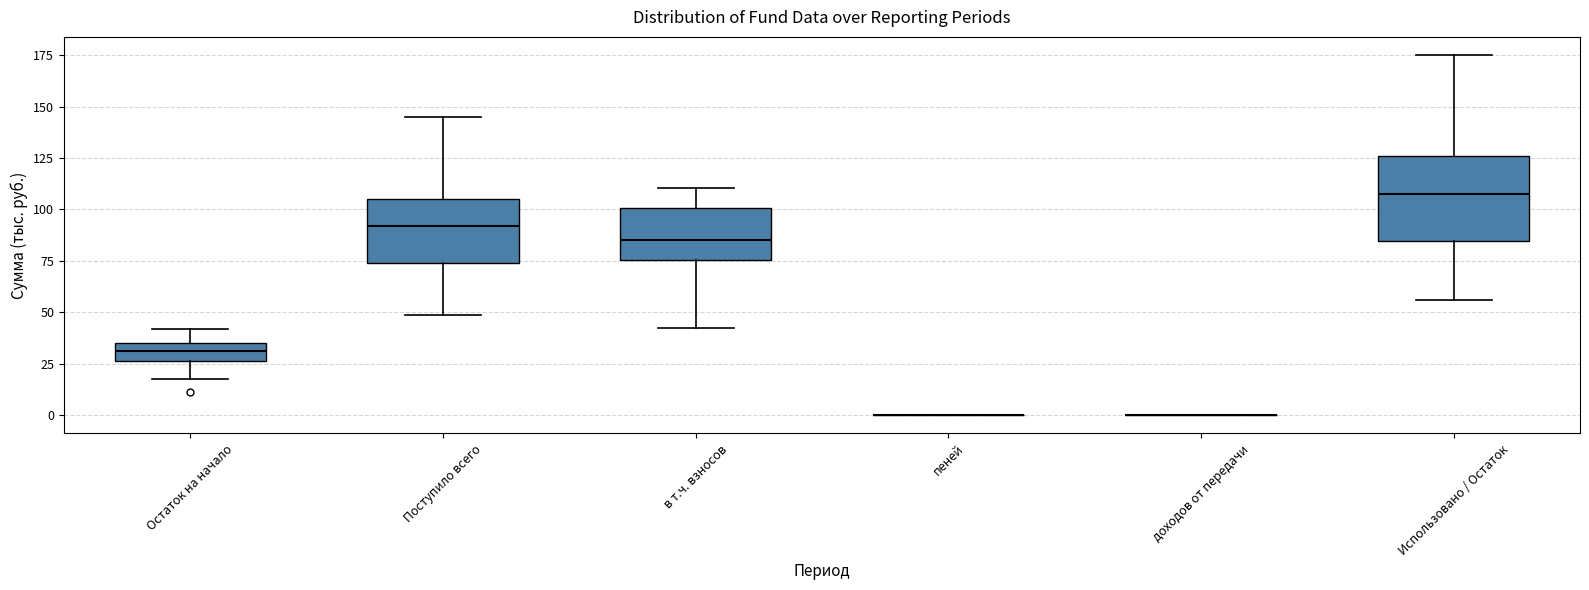

Which box is the tallest, from its lower edge to its upper edge?

Использовано / Остаток